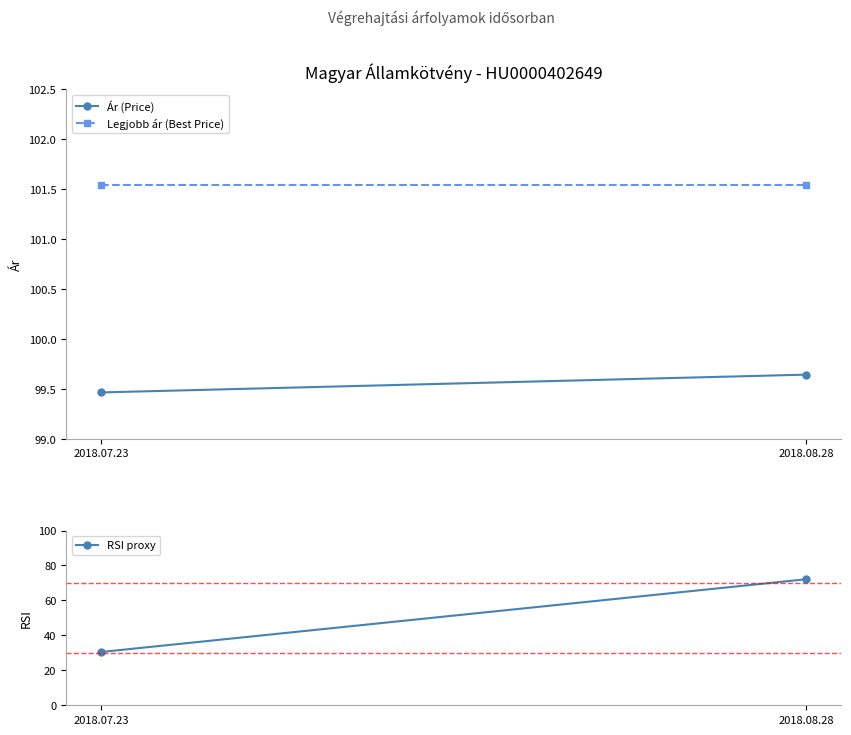

Which category has the highest value across all series?

2018.07.23